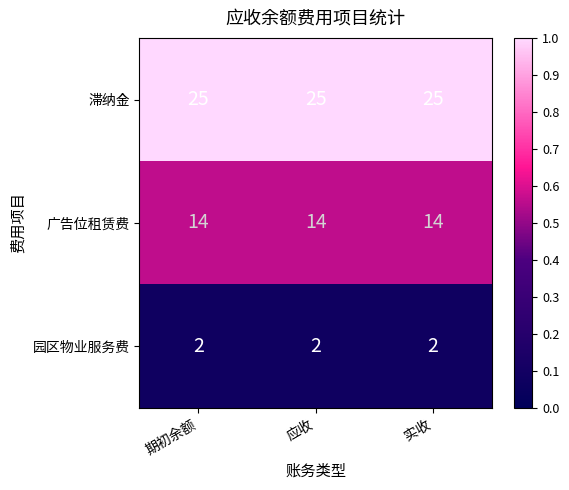

What is the greatest value displayed?

25